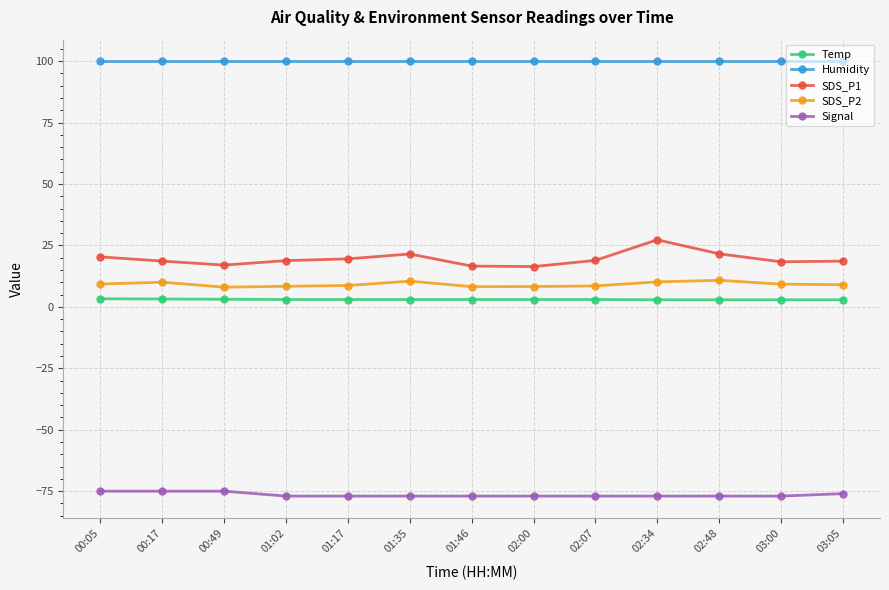

What is the value of the Temp point at the 6th from the left?

3.0